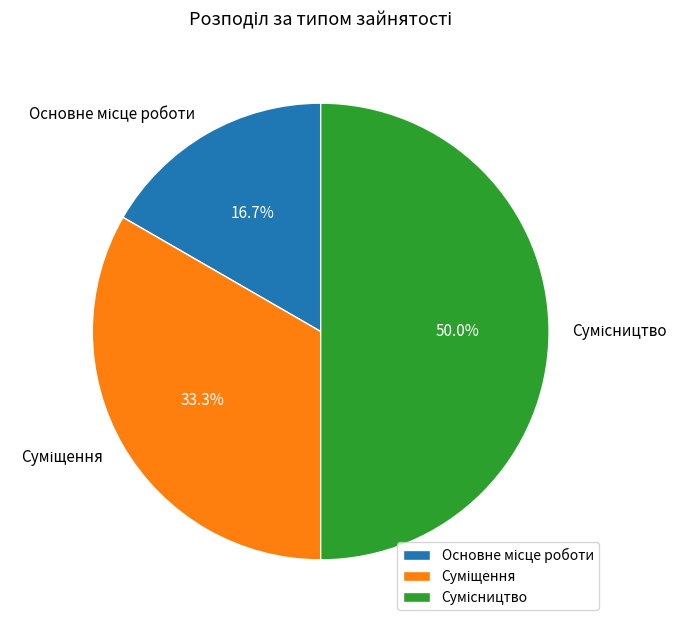

What is the change in value from Суміщення to Сумісництво?

+1